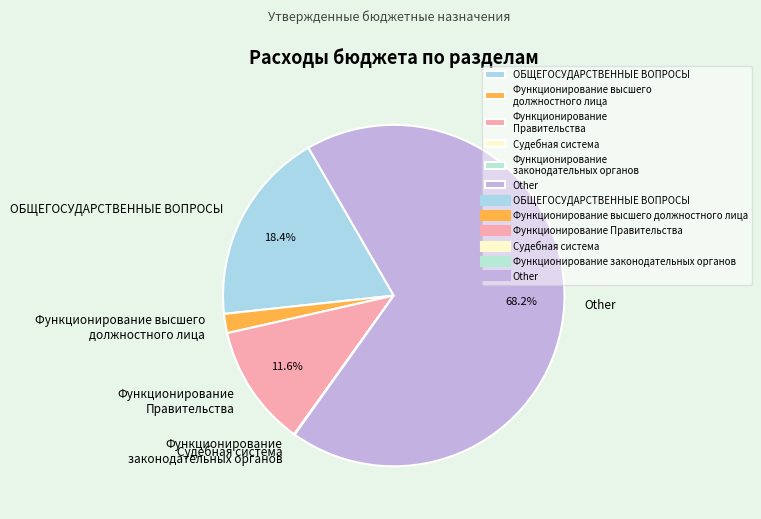

Between ОБЩЕГОСУДАРСТВЕННЫЕ ВОПРОСЫ and Other, which is larger?

Other